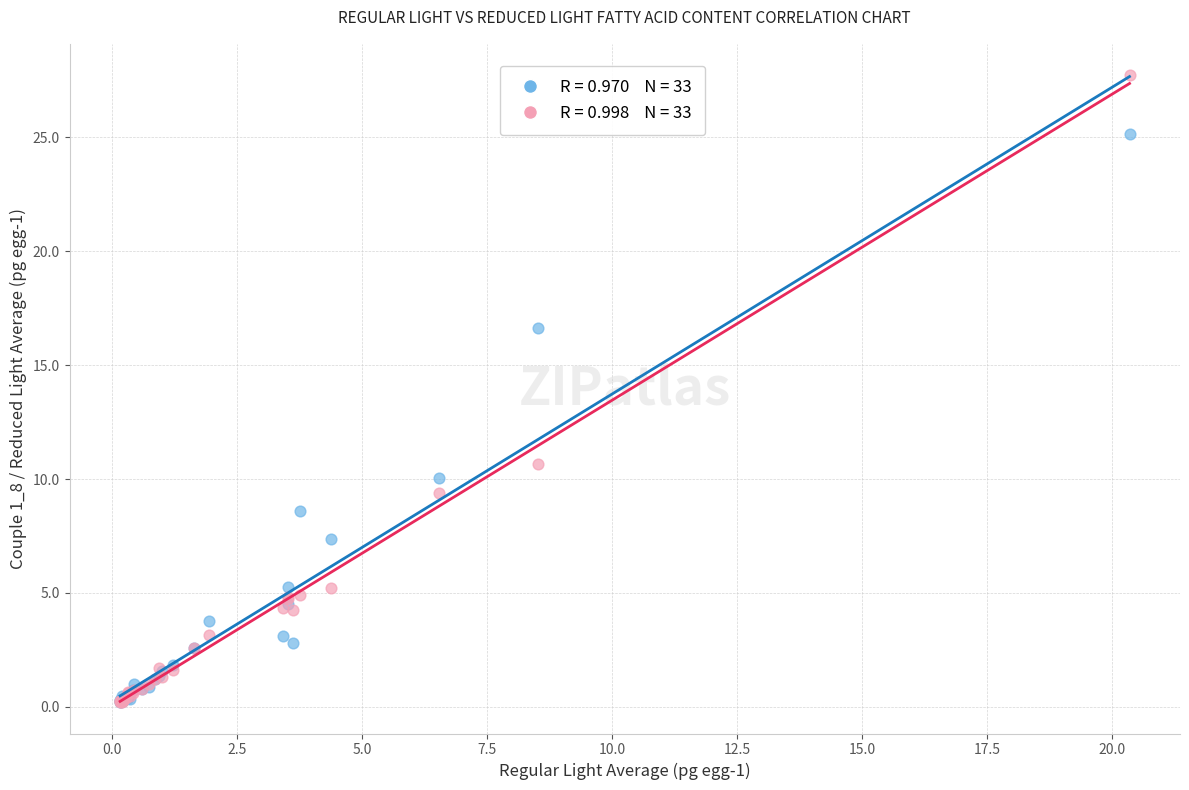

Across all series, what Y value is closest to 13?

10.6